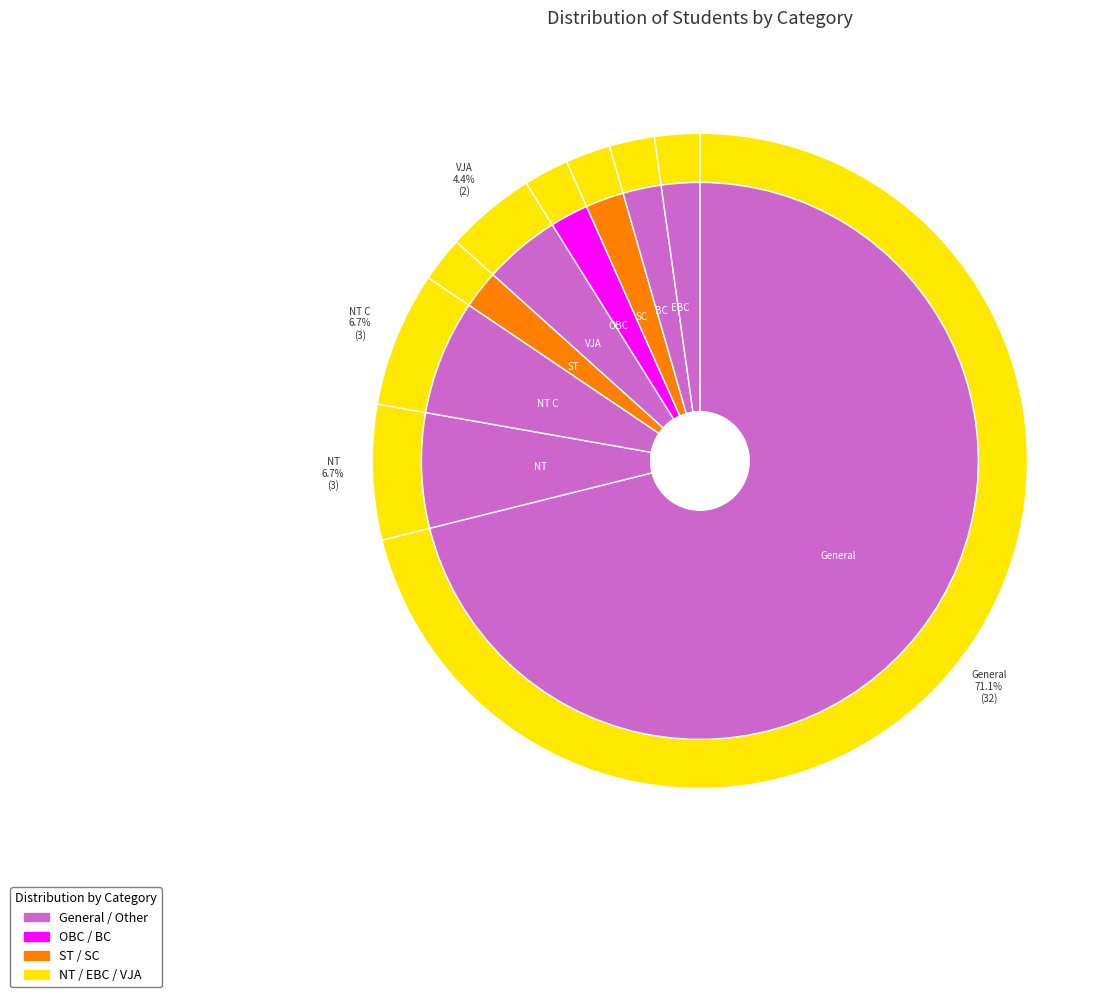

To the nearest percent, what portion does NT C represent?

7%